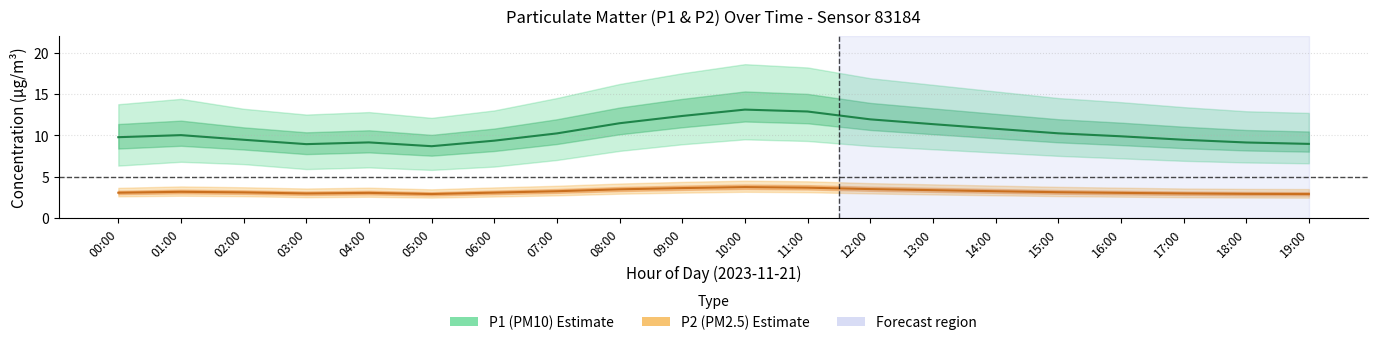

Between 05:00 and 10:00, which is larger?

10:00